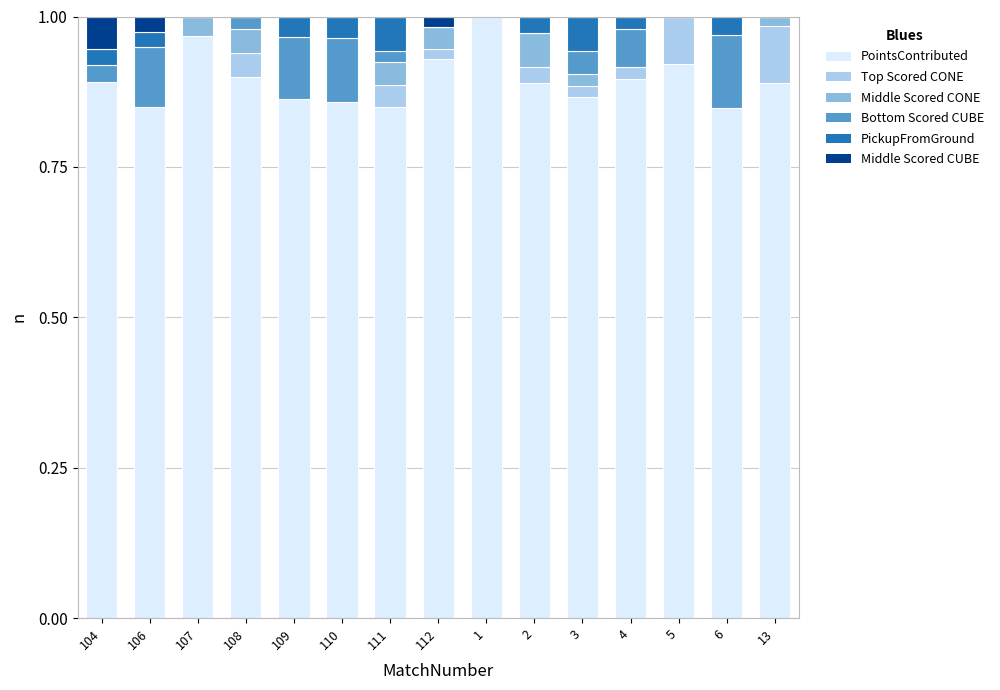

Is it true that PointsContributed equals 1.2 at 4?

False